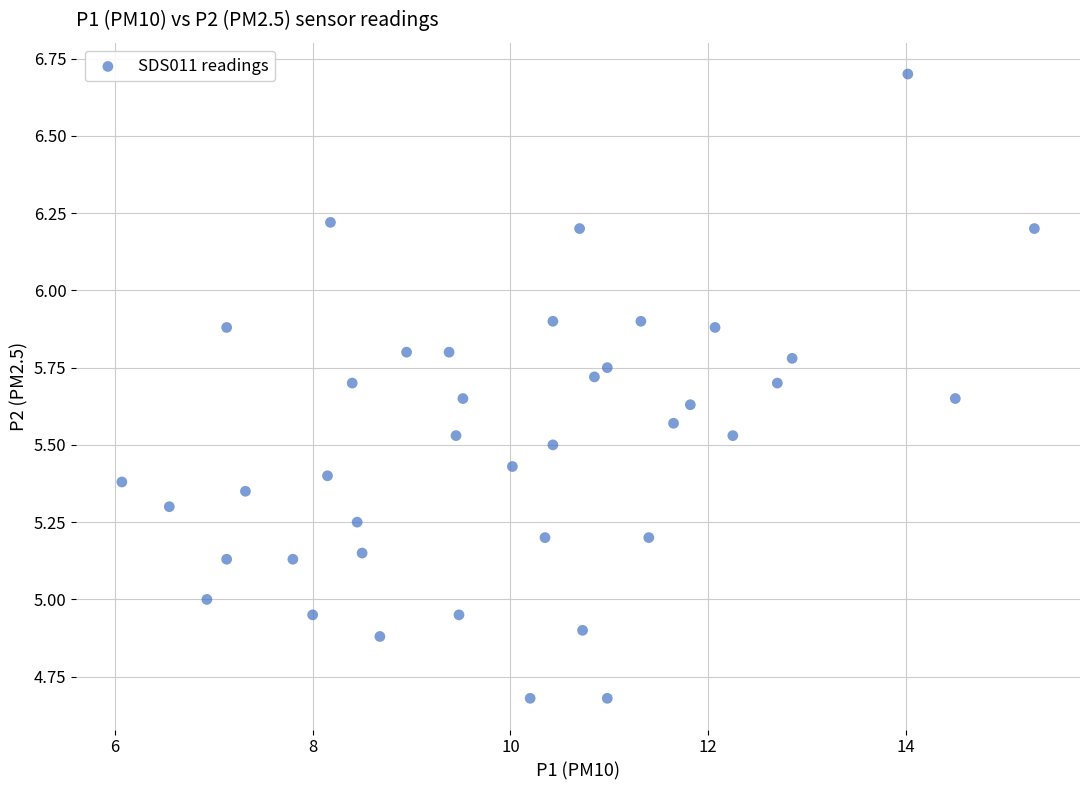

What is the range of Y values (max minus min)?

2.0